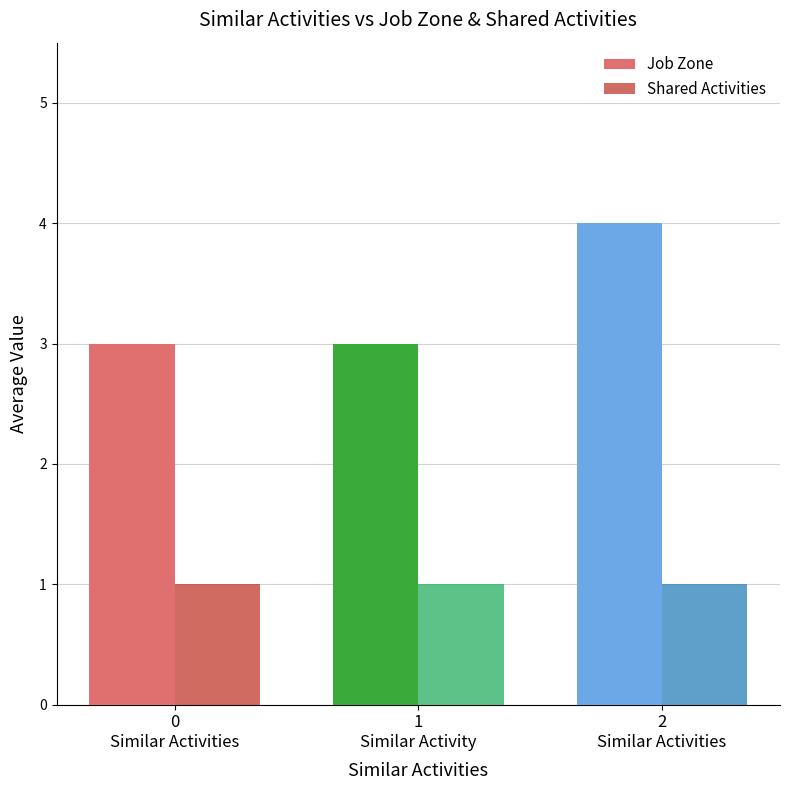

At 0
Similar Activities, list the series in order from largest to smallest.

Job Zone, Shared Activities